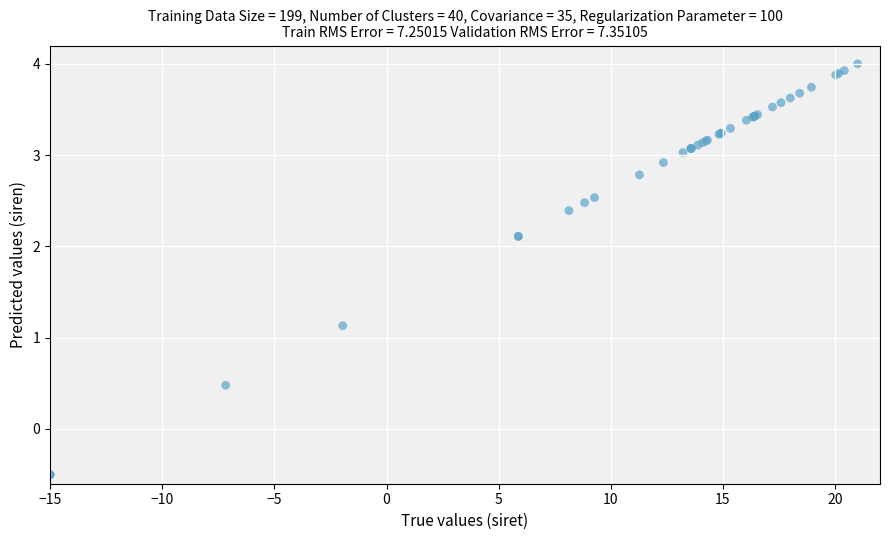

What Y value in the scatter plot is closest to 1?

1.1